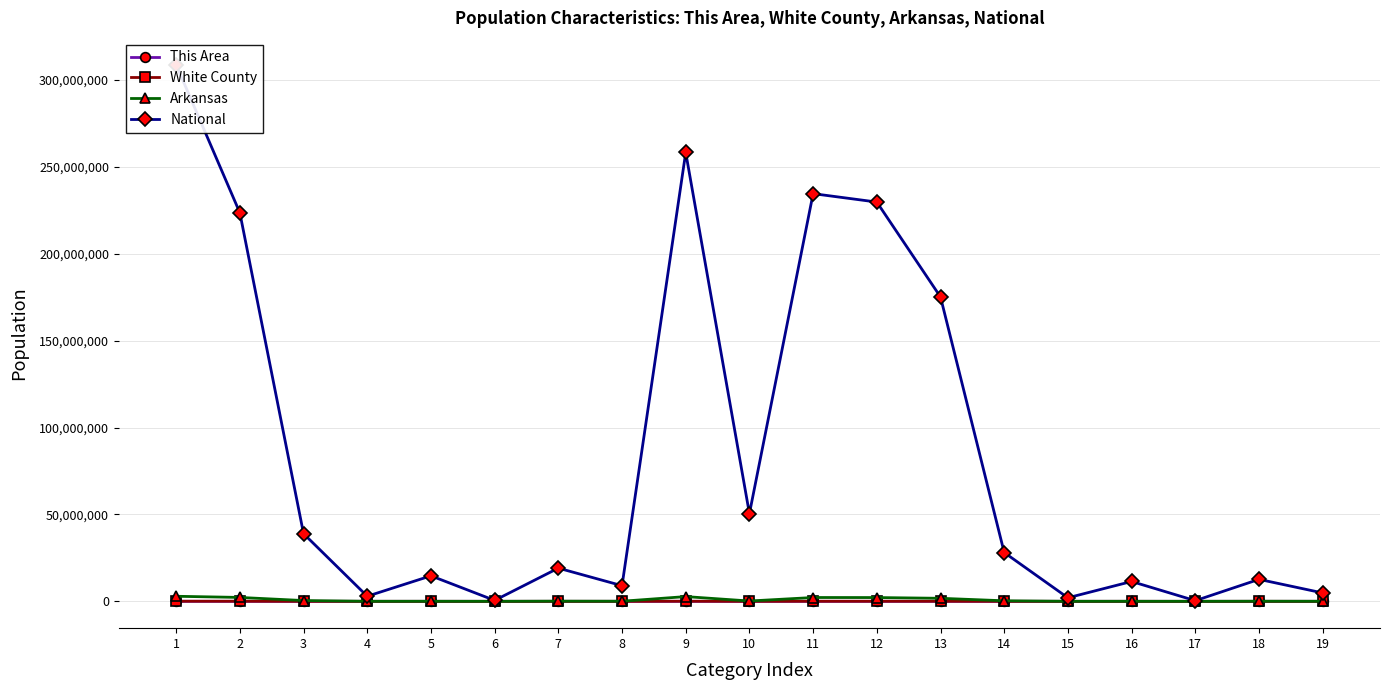

Rank the categories by White County value from highest to lowest.

1, 9, 2, 11, 12, 13, 3, 10, 14, 8, 7, 18, 19, 4, 5, 16, 15, 6, 17